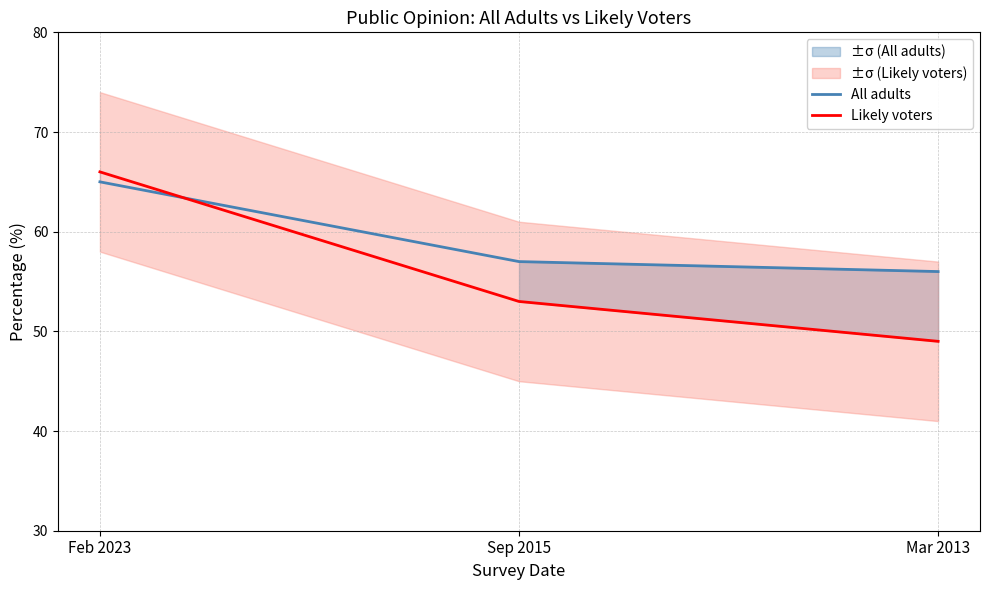

What are all the series names shown in the legend?

All adults, Likely voters